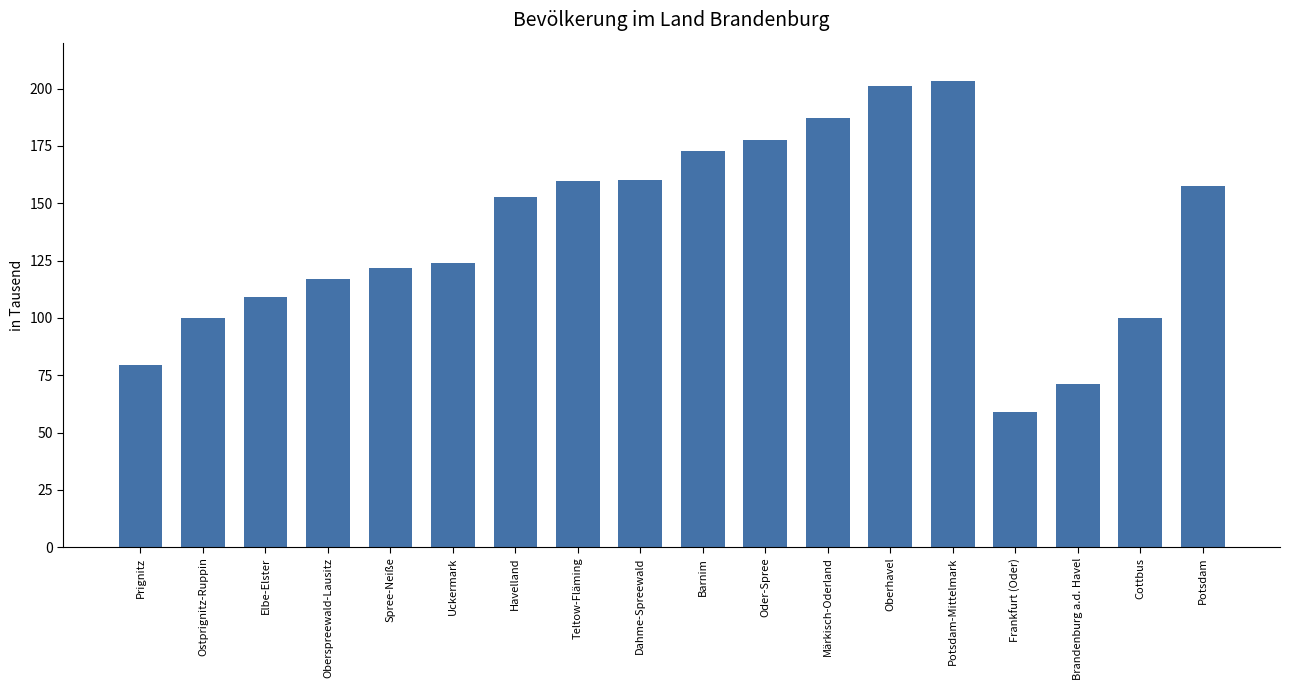

Is it true that the value at Havelland is 49.8?

False